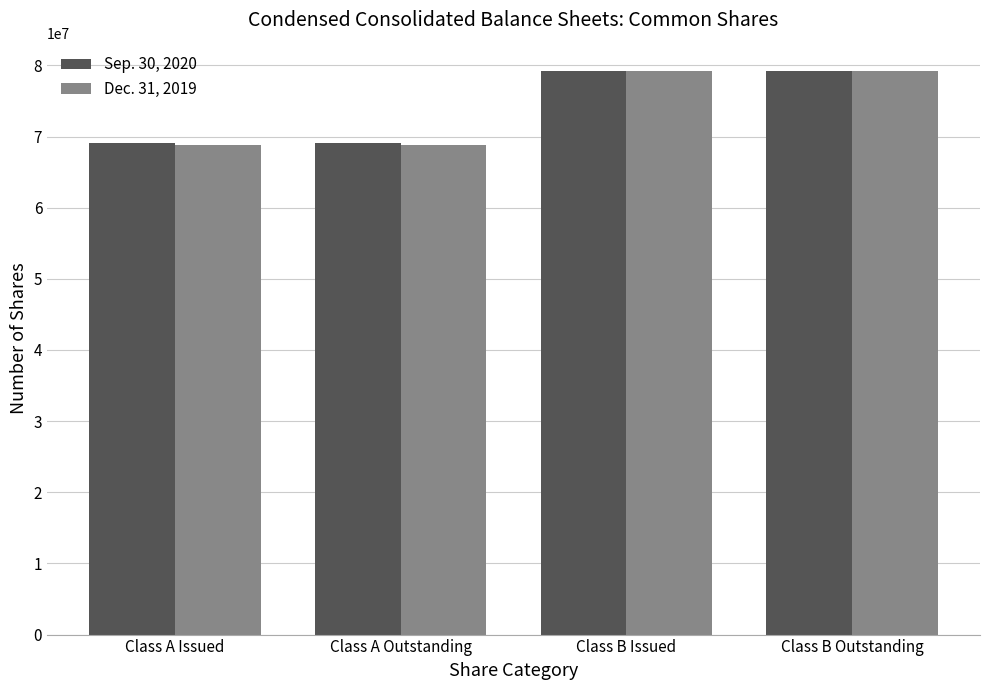

Reading left to right, transcribe all the data shown in this chart.

Sep. 30, 2020: 69051284	69051284	79233544	79233544
Dec. 31, 2019: 68788257	68788257	79233544	79233544